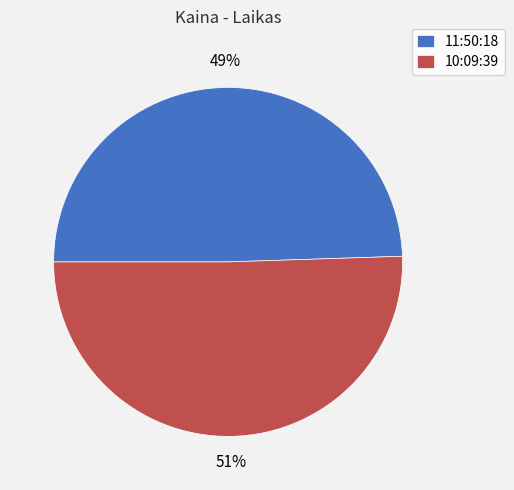

Which has a higher value, 11:50:18 or 10:09:39?

10:09:39